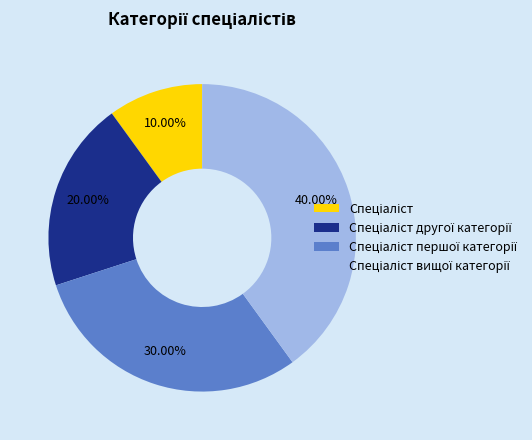

Does any single category account for the majority?

No